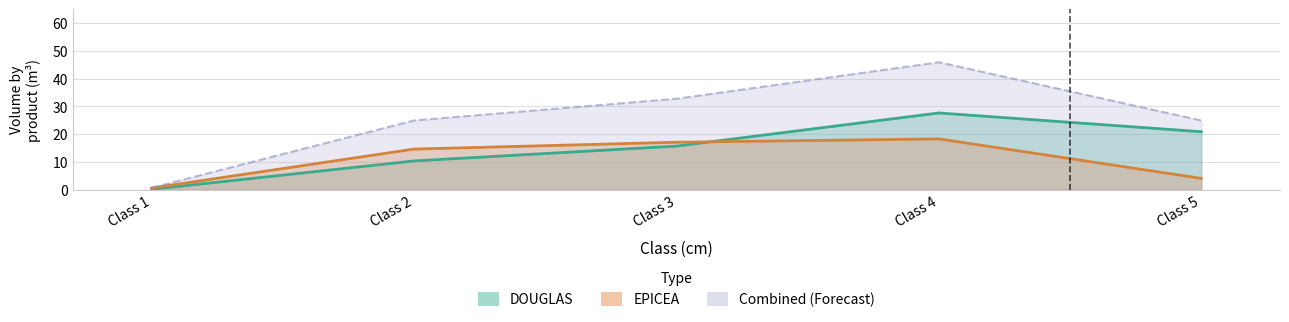

Between which two adjacent categories do EPICEA and DOUGLAS first intersect?

Class 3 and Class 4